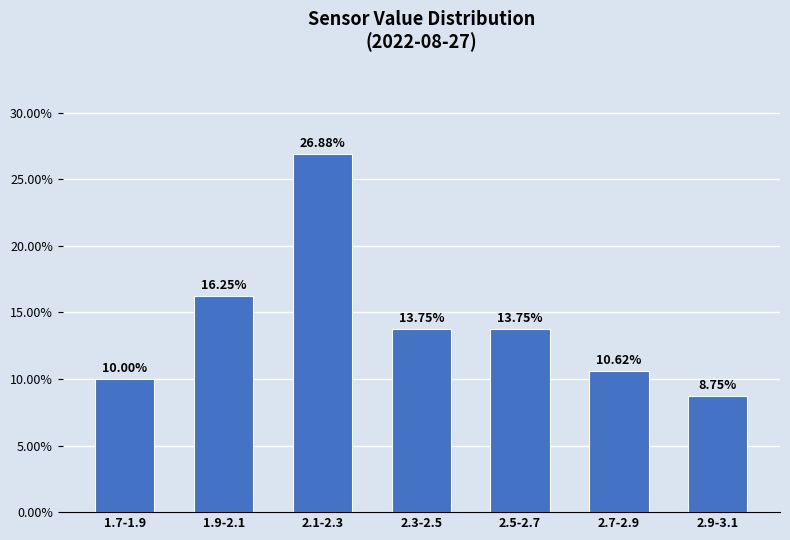

What is the difference between the second highest and minimum values?

7.5